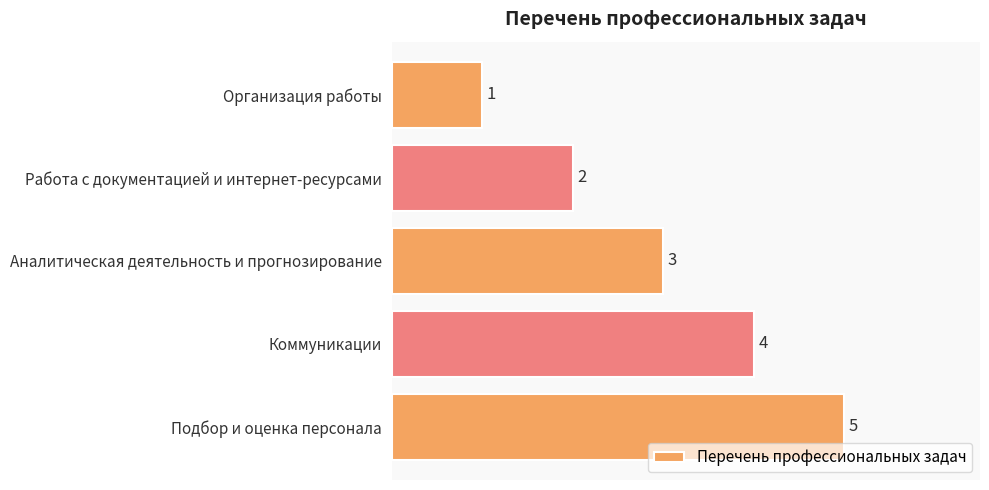

What is the label of the 5th bar from the top?

Подбор и оценка персонала